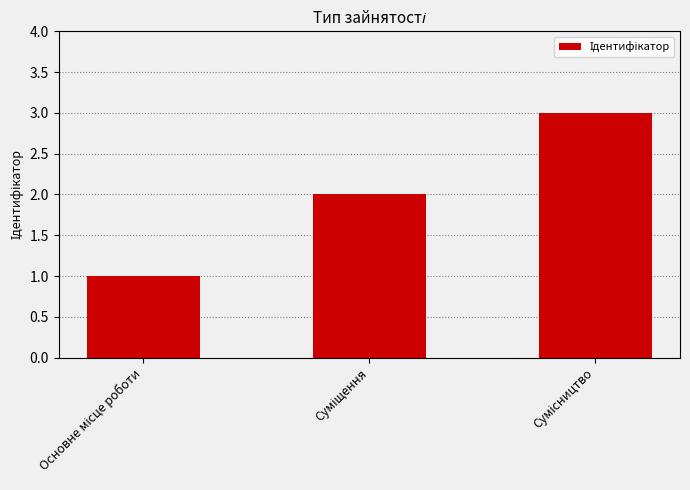

What is the greatest value displayed?

3